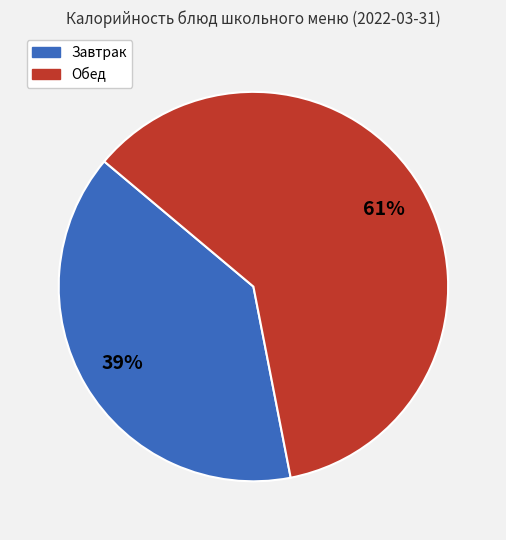

To the nearest percent, what is the difference between the largest and smallest slice percentages?

22%